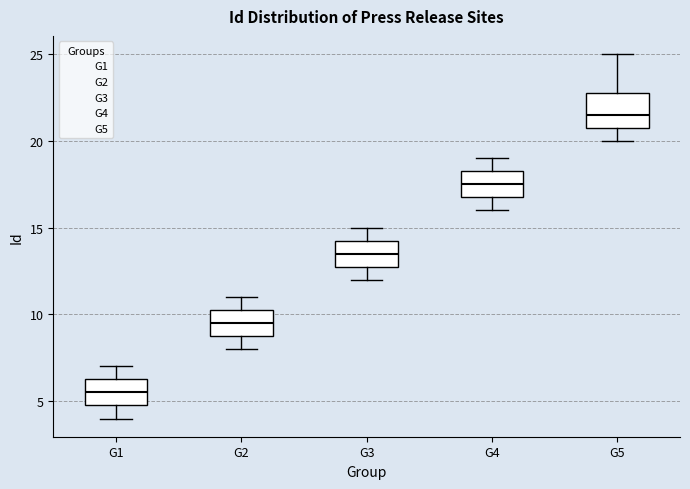

Reading left to right, read every box against the y-axis: the position of its median line, the range the box covers, and the ends of its whiskers. The values are not printed on the chart, so give them approximately, as read against the axis.

G1: median 5.5, box 5.0 to 6.5, whiskers 4.0 to 7.0
G2: median 9.5, box 9.0 to 10.5, whiskers 8.0 to 11.0
G3: median 13.5, box 13.0 to 14.5, whiskers 12.0 to 15.0
G4: median 17.5, box 17.0 to 18.5, whiskers 16.0 to 19.0
G5: median 21.5, box 21.0 to 23.0, whiskers 20.0 to 25.0